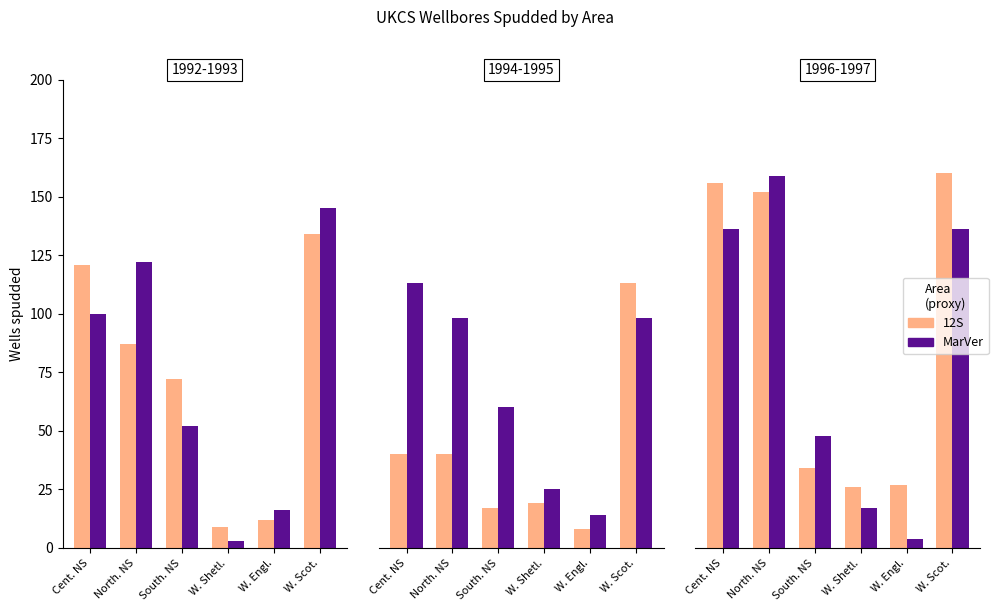

What is the difference between the highest and lowest values at W. Scot.?

24